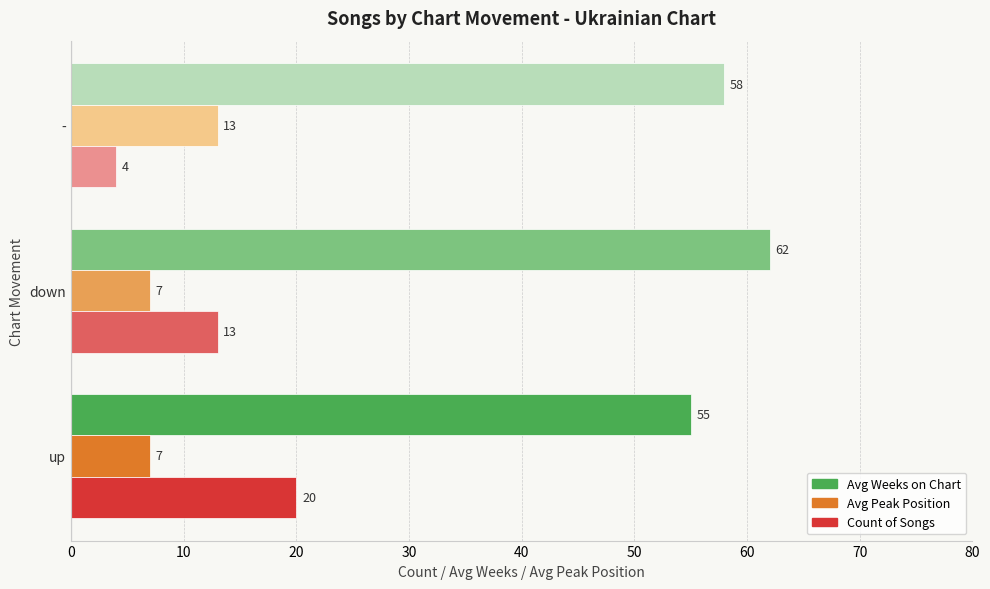

Which series has the widest spread of values?

Count of Songs